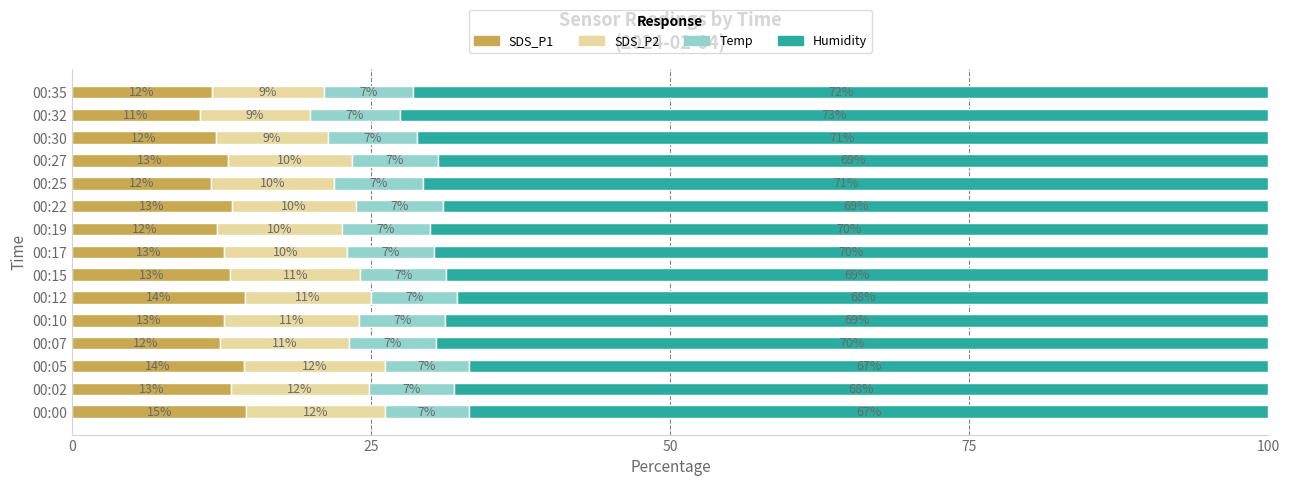

What is the approximate value of SDS_P1 at 00:02?

13.2